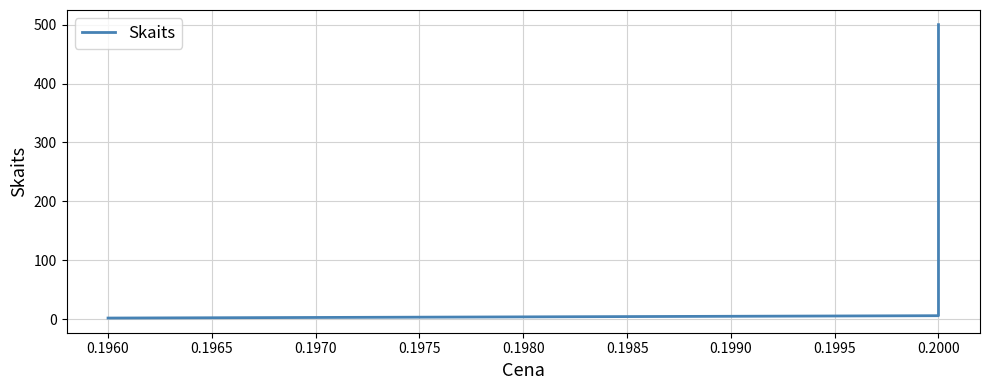

What is the maximum value shown in the chart?

500